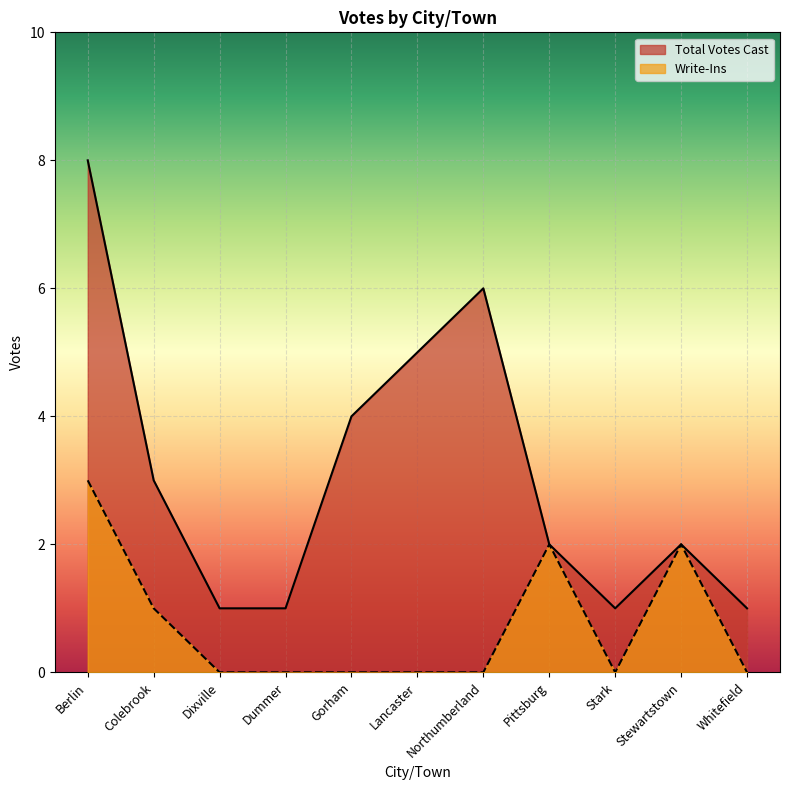

At how many categories does at least one series exceed 6?

1